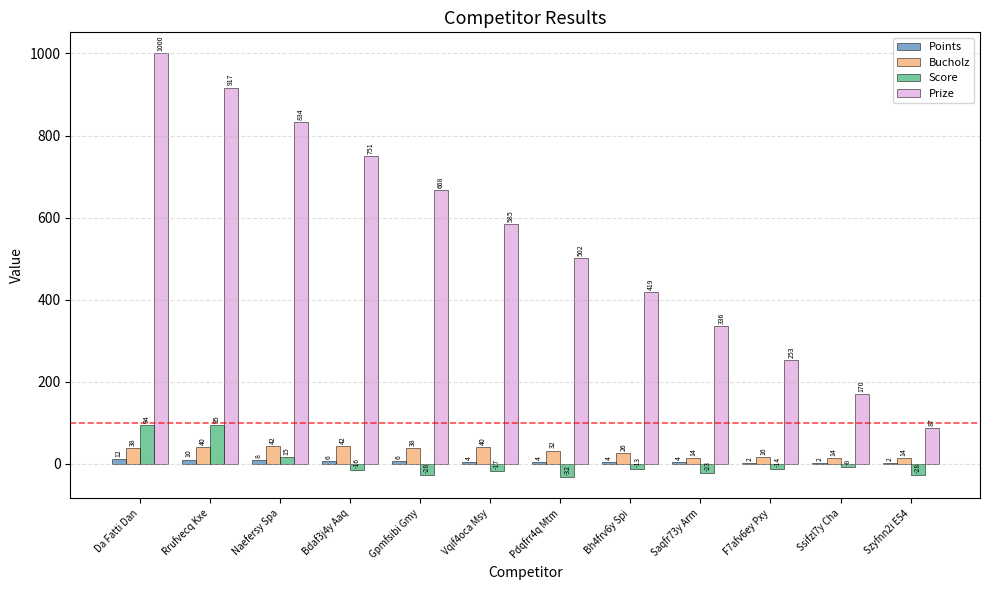

Which series has the widest spread of values?

Prize